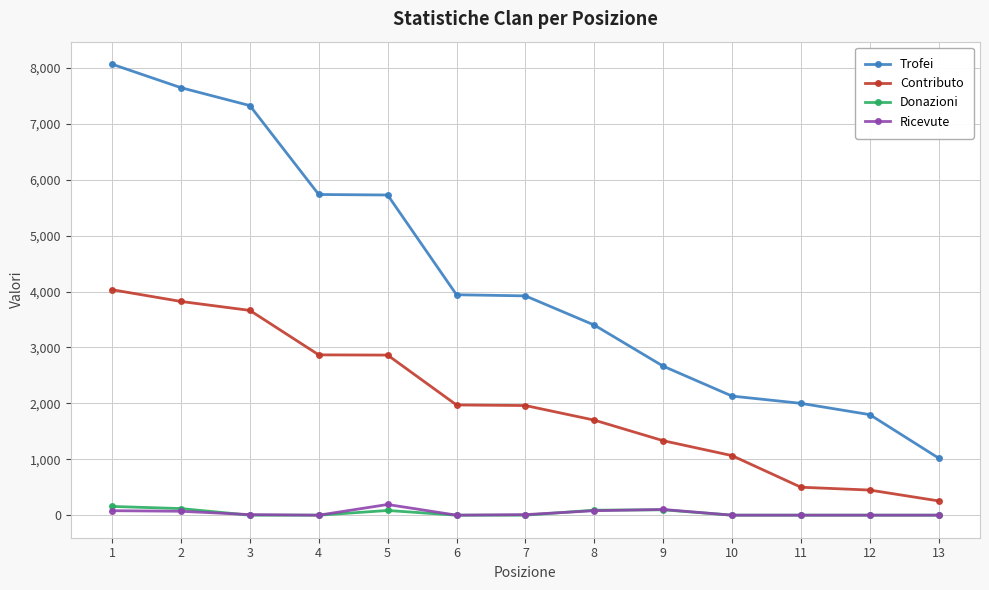

What is the average value of the Donazioni series?

42